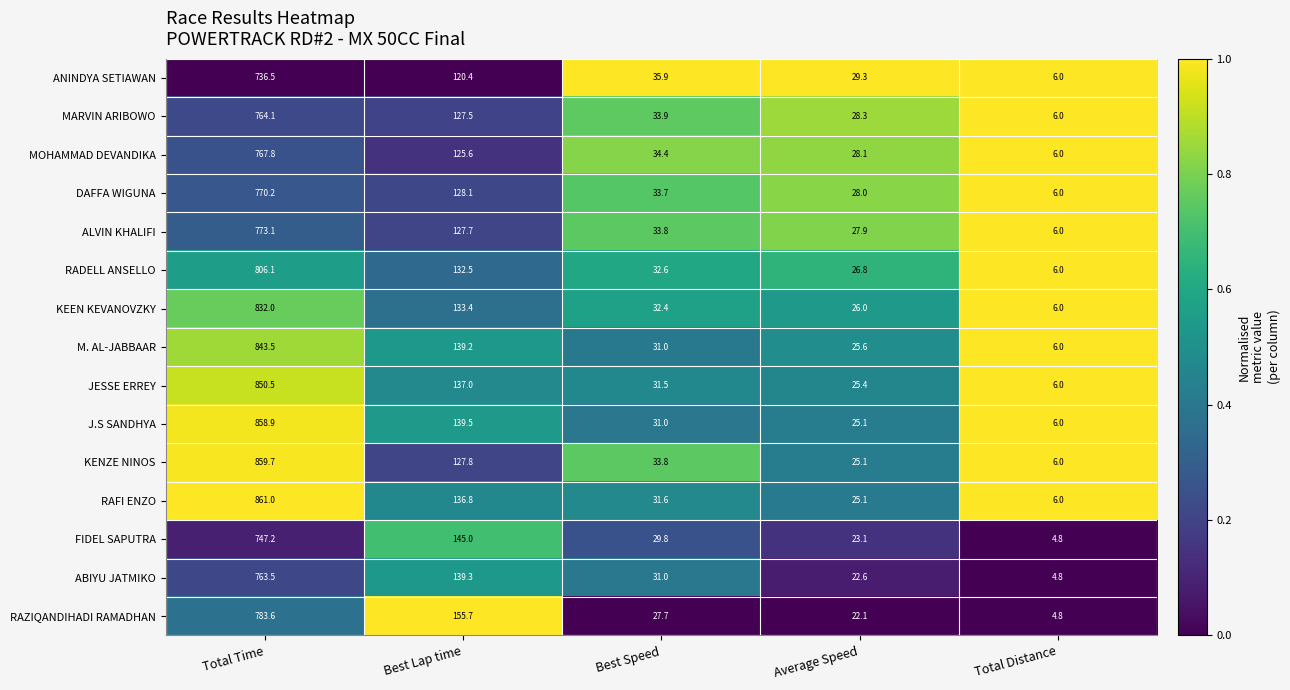

Where does the MOHAMMAD DEVANDIKA series first go above 34?

Total Time